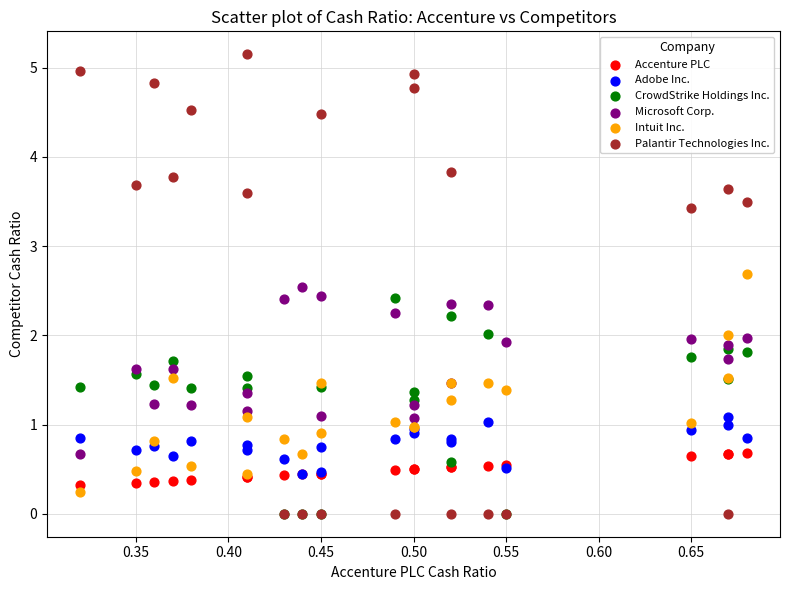

Which series contains the highest Y value?

Palantir Technologies Inc.